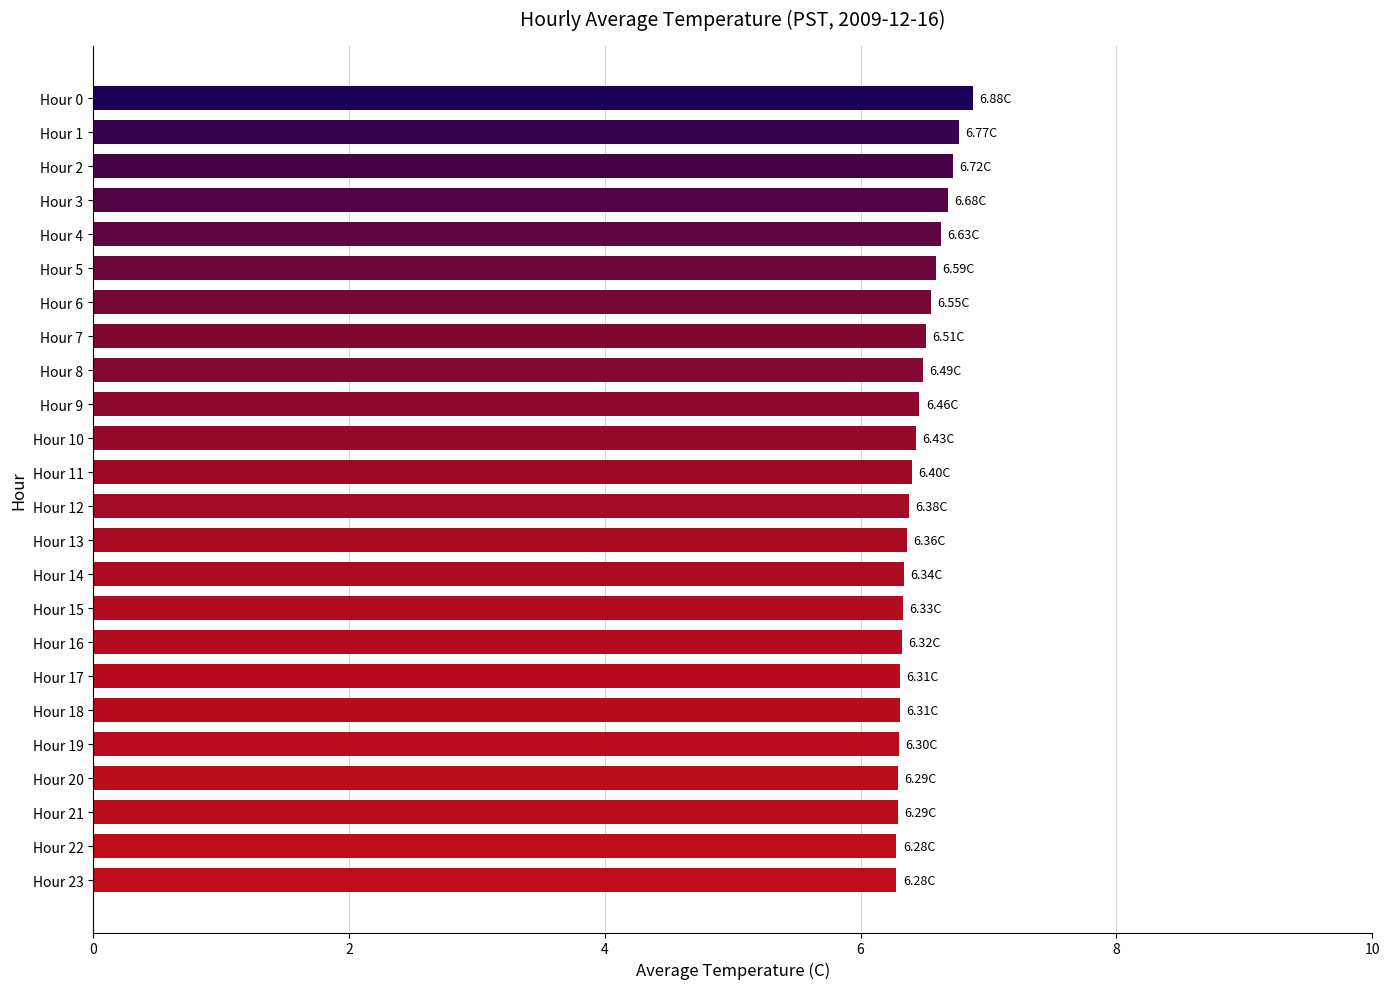

Approximately how many times larger is the value at Hour 13 compared to Hour 8?

1.0